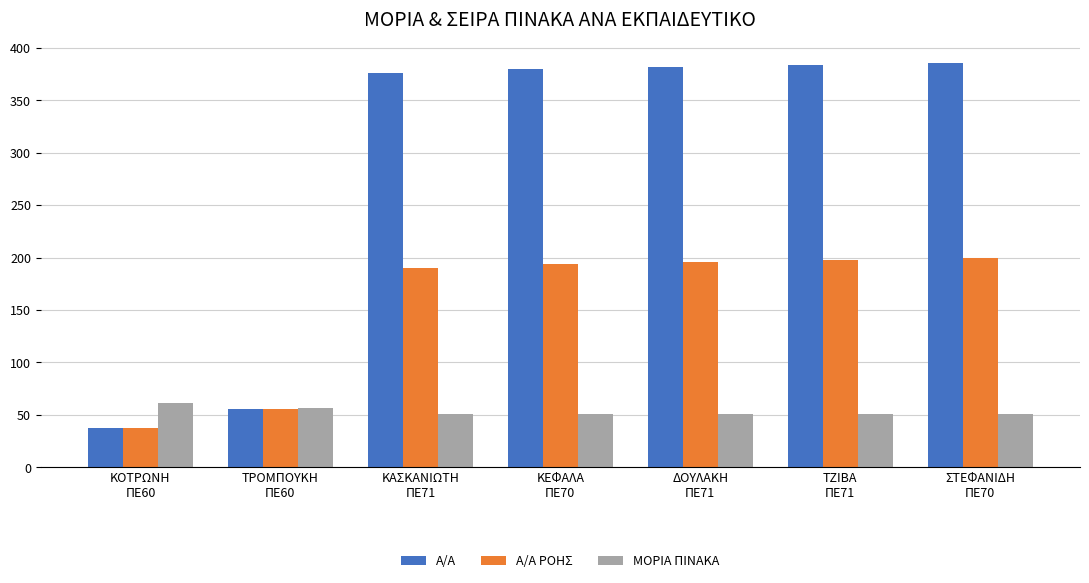

What is the smallest value displayed?

37.0